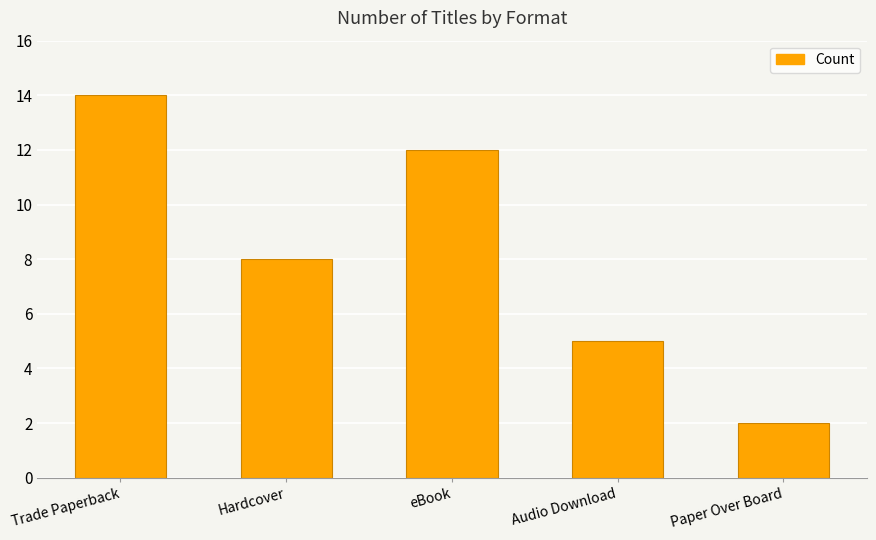

Read the value at Paper Over Board.

2